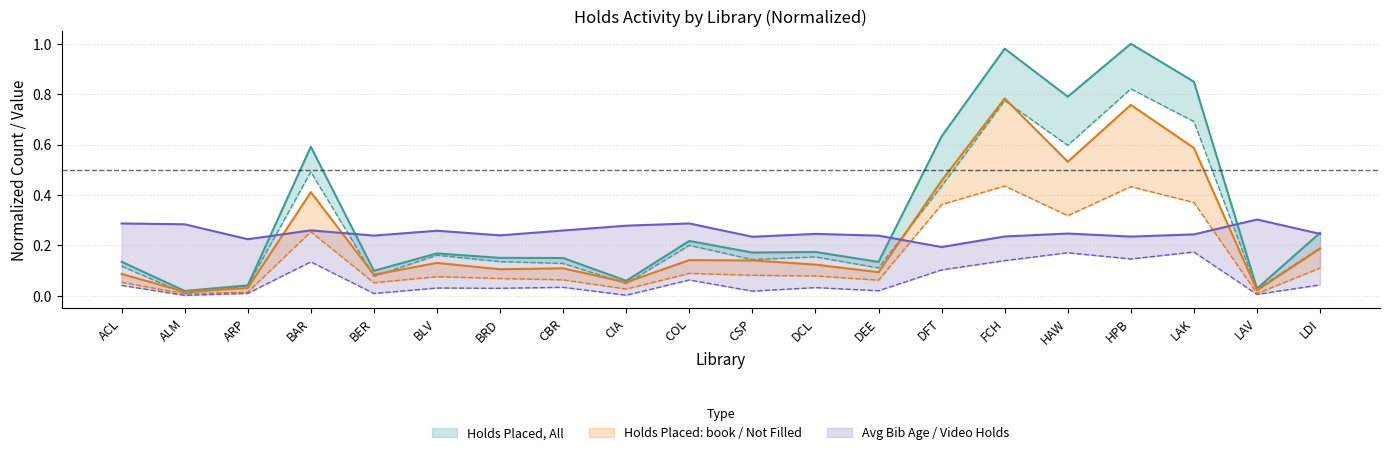

How many Avg bib age (days) for all Holds Placed values are between 0 and 1?

20